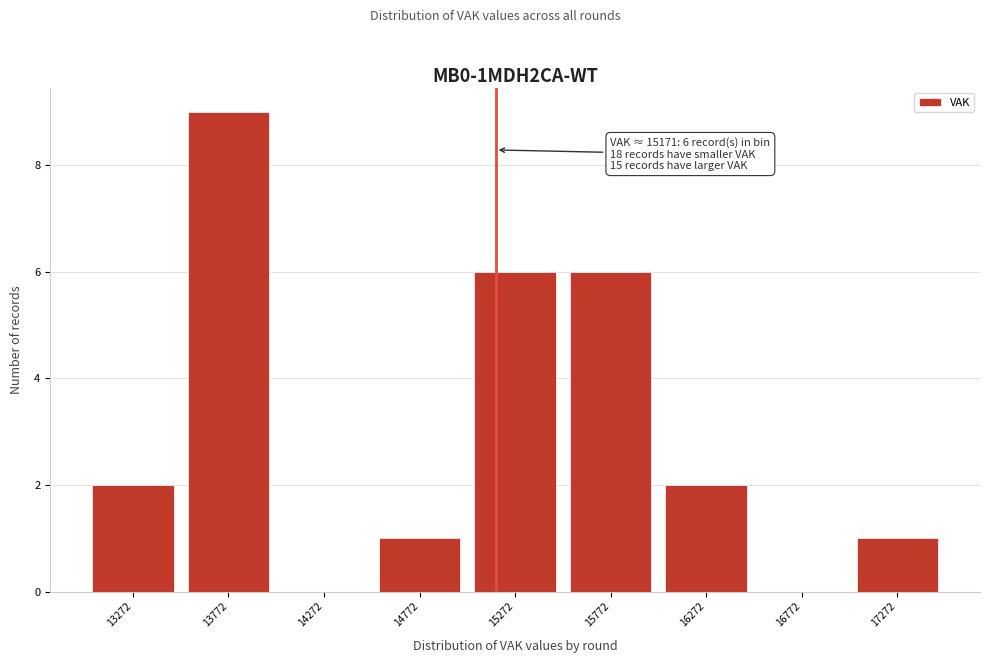

Over which range of the x-axis is the bar tallest?

13500 to 14000